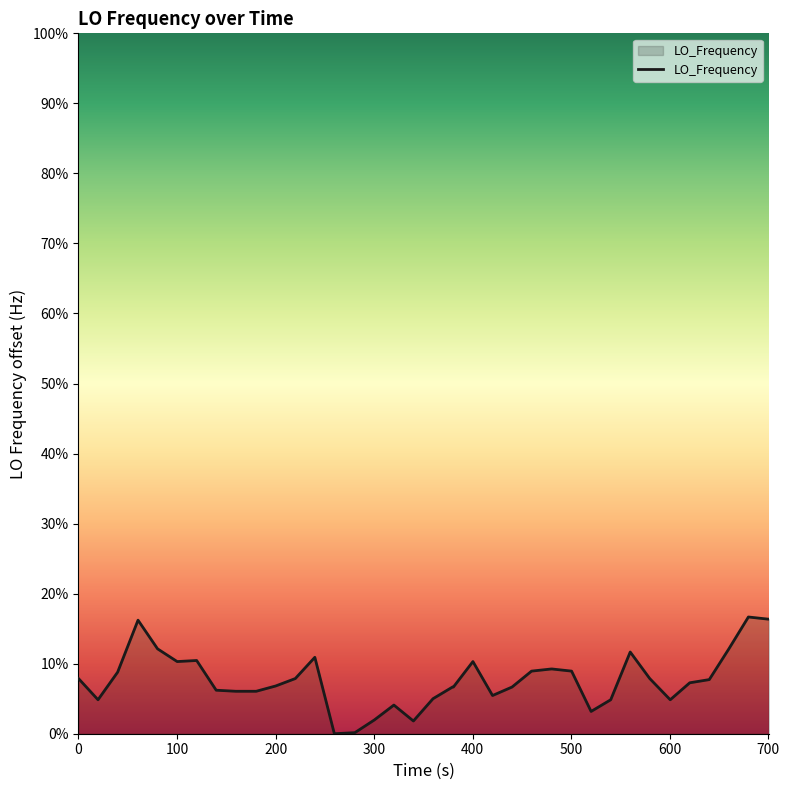

Does the chart have visible grid lines?

No